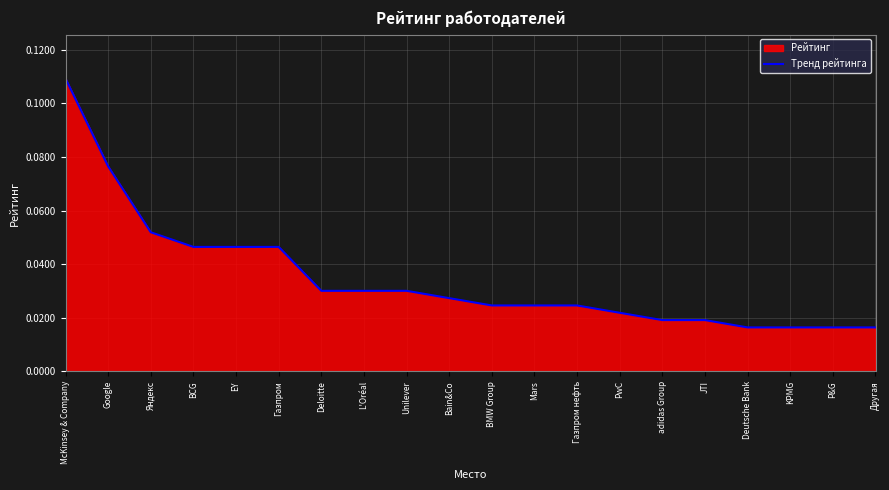

Reading left to right, list all the values displayed in this chart.

0.1	0.1	0.1	0.0	0.0	0.0	0.0	0.0	0.0	0.0	0.0	0.0	0.0	0.0	0.0	0.0	0.0	0.0	0.0	0.0